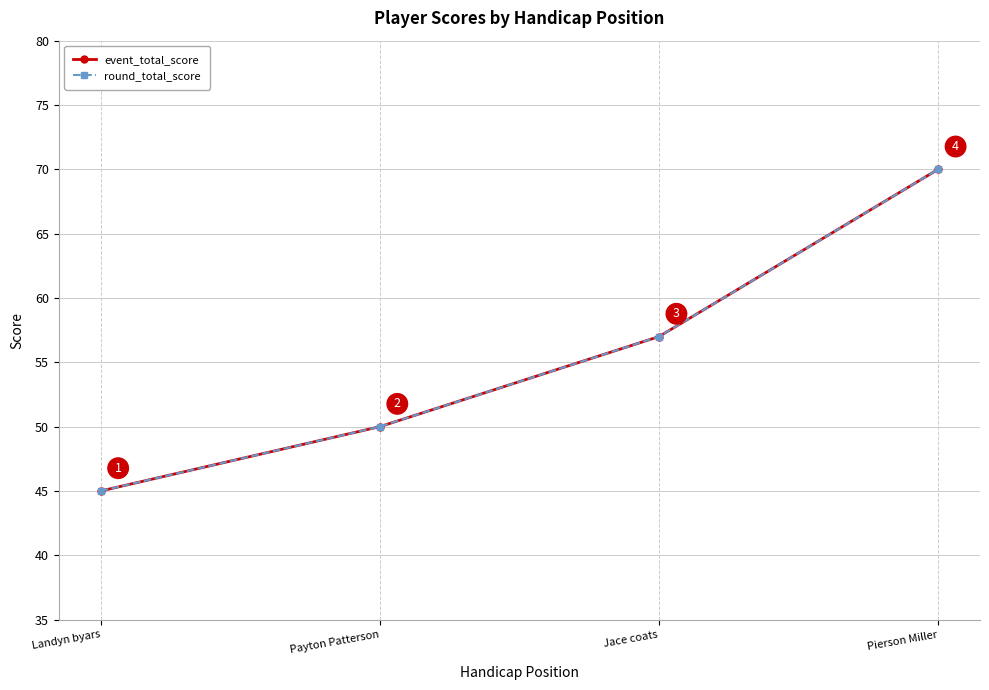

Reading left to right, transcribe all the data shown in this chart.

event_total_score: Landyn byars=45	Payton Patterson=50	Jace coats=57	Pierson Miller=70
round_total_score: Landyn byars=45	Payton Patterson=50	Jace coats=57	Pierson Miller=70